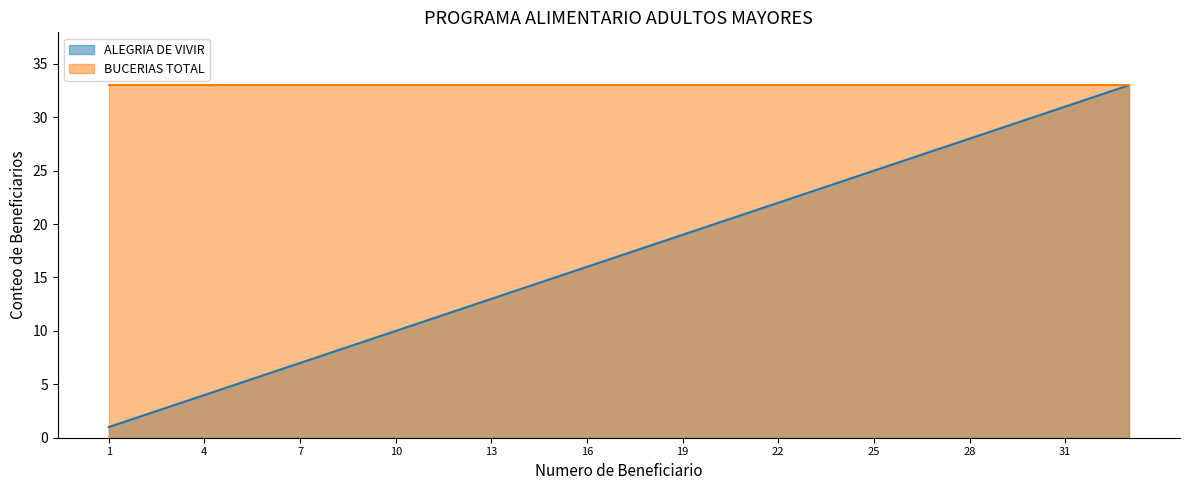

Where is the data nearest to the value 17?

17